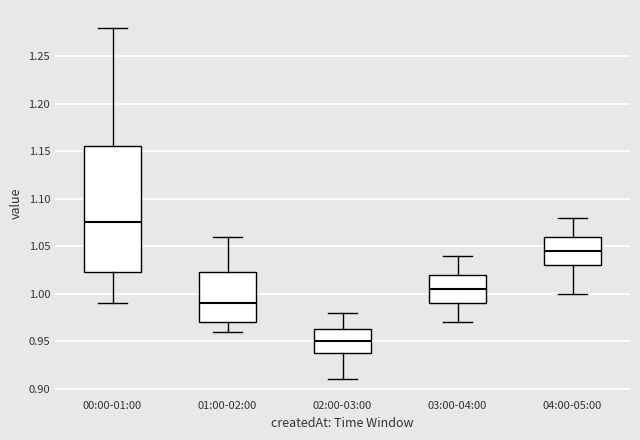

Reading left to right, read every box against the y-axis: the position of its median line, the range the box covers, and the ends of its whiskers. The values are not printed on the chart, so give them approximately, as read against the axis.

00:00-01:00: median 1.075, box 1.025 to 1.155, whiskers 0.990 to 1.280
01:00-02:00: median 0.990, box 0.970 to 1.025, whiskers 0.960 to 1.060
02:00-03:00: median 0.950, box 0.940 to 0.965, whiskers 0.910 to 0.980
03:00-04:00: median 1.005, box 0.990 to 1.020, whiskers 0.970 to 1.040
04:00-05:00: median 1.045, box 1.030 to 1.060, whiskers 1.000 to 1.080